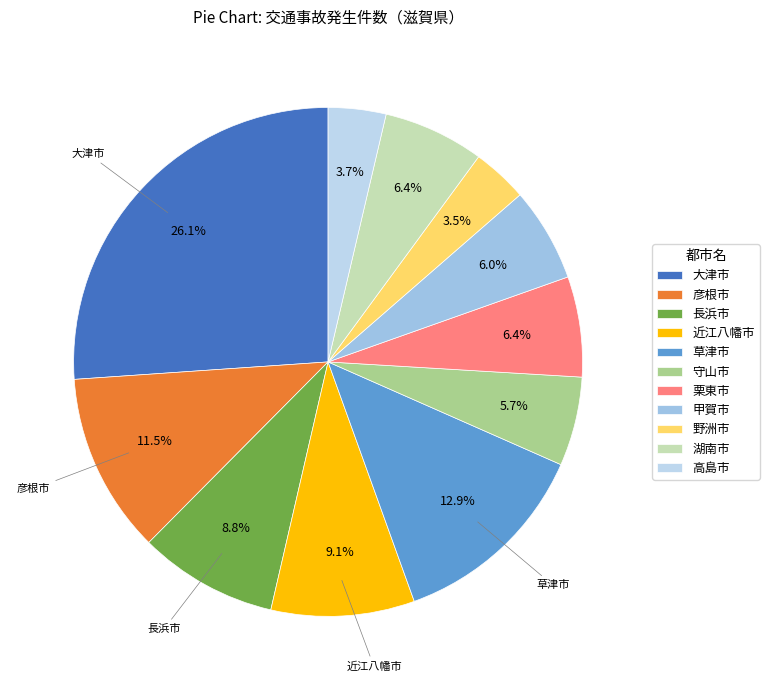

Is it true that 彦根市 is 22% of the pie?

False